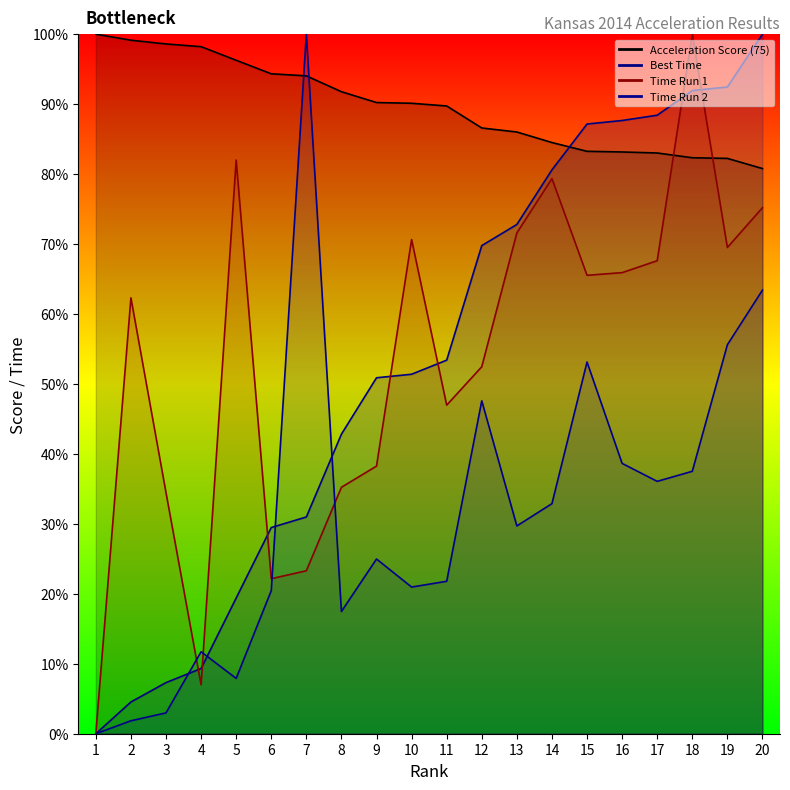

Reading left to right, transcribe all the data shown in this chart.

Rank: 0.0	4.5	7.3	9.3	19.4	29.5	31.0	42.8	50.9	51.4	53.4	69.8	72.8	80.6	87.2	87.7	88.4	91.9	92.4	100.0
Acceleration Score (75): 100.0	99.1	98.6	98.2	96.3	94.3	94.0	91.8	90.2	90.1	89.7	86.6	86.0	84.5	83.3	83.2	83.0	82.3	82.2	80.8
Time Run 1: 0.0	62.3	34.5	7.0	82.0	22.2	23.3	35.2	38.3	70.6	47.0	52.5	71.6	79.4	65.5	65.9	67.6	100.0	69.5	75.2
Time Run 2: 0.0	1.8	3.0	11.7	7.9	20.5	100.0	17.5	25.0	21.0	21.8	47.6	29.7	32.9	53.1	38.6	36.1	37.5	55.6	63.4